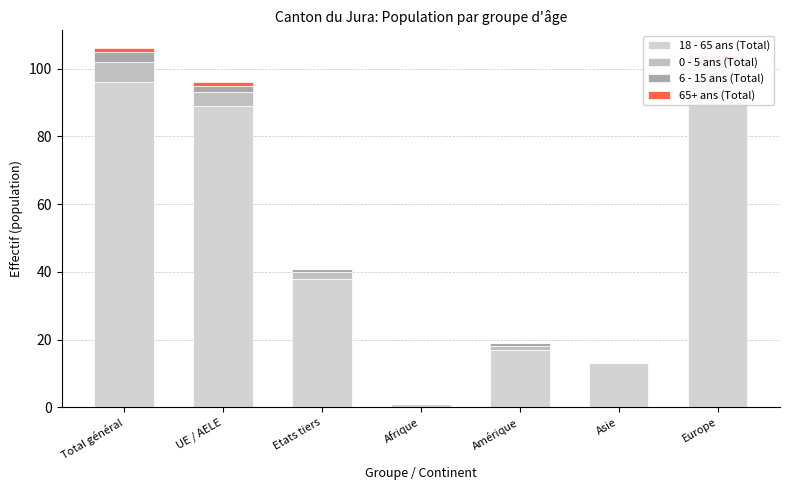

Reading left to right, transcribe all the data shown in this chart.

18 - 65 ans (Total): Total général=96	UE / AELE=89	Etats tiers=38	Afrique=1	Amérique=17	Asie=13	Europe=96
0 - 5 ans (Total): Total général=6	UE / AELE=4	Etats tiers=2	Afrique=0	Amérique=1	Asie=0	Europe=5
6 - 15 ans (Total): Total général=3	UE / AELE=2	Etats tiers=1	Afrique=0	Amérique=1	Asie=0	Europe=2
65+ ans (Total): Total général=1	UE / AELE=1	Etats tiers=0	Afrique=0	Amérique=0	Asie=0	Europe=1